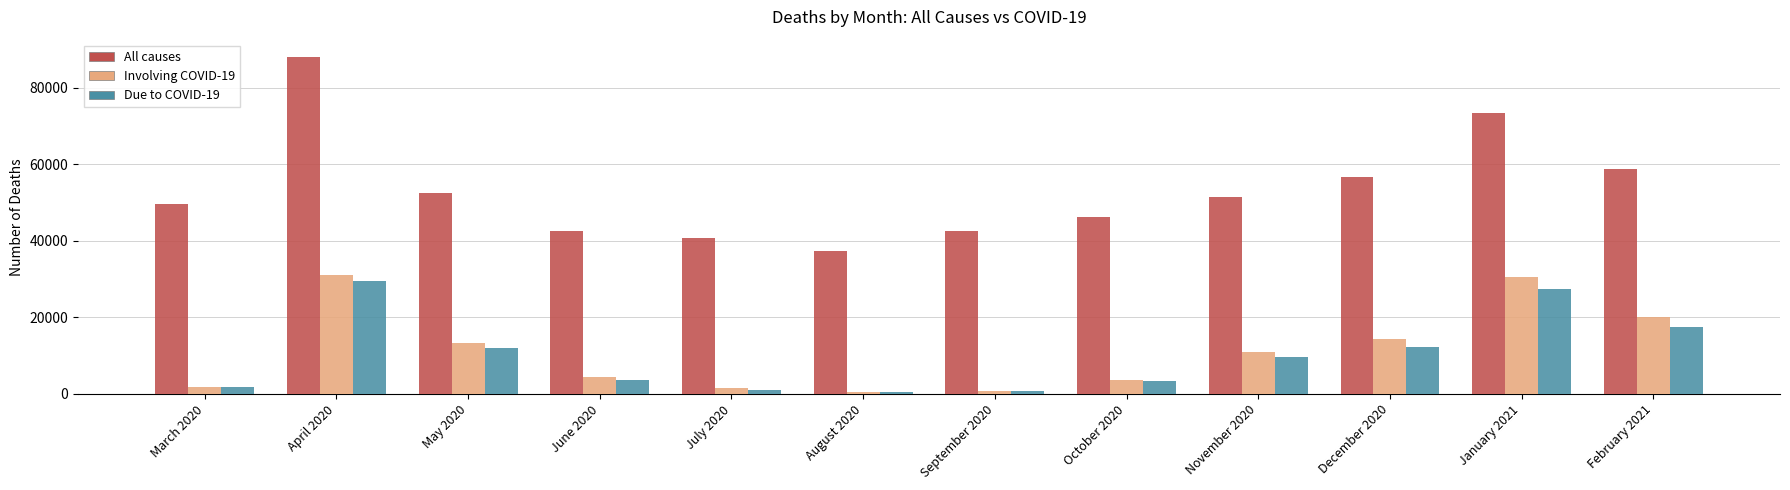

True or false: All causes has a value of 40778 at July 2020.

True